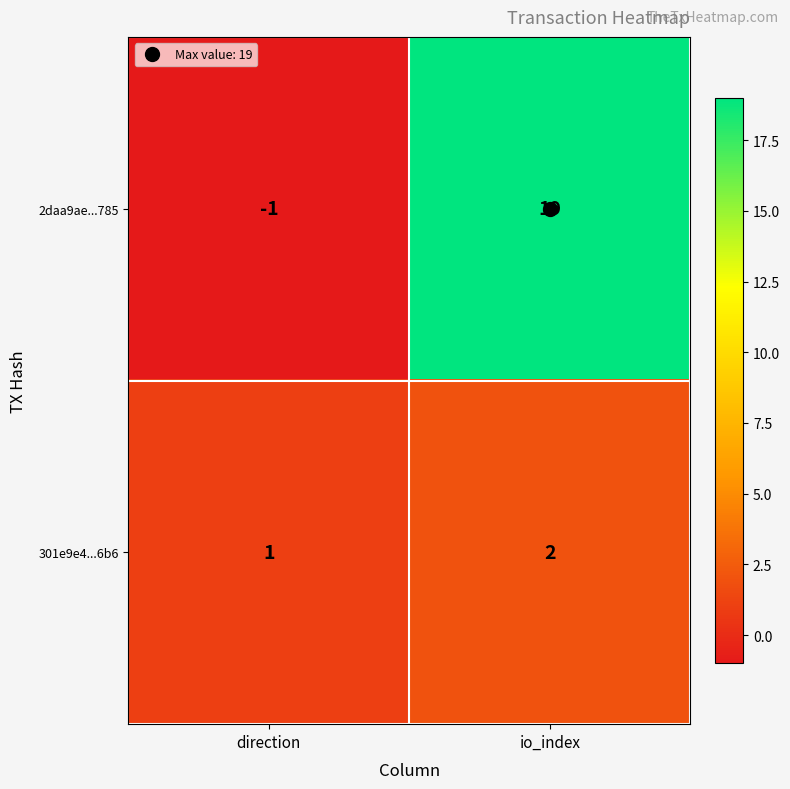

What is the sum of the 301e9e4...6b6 values at direction and io_index?

3